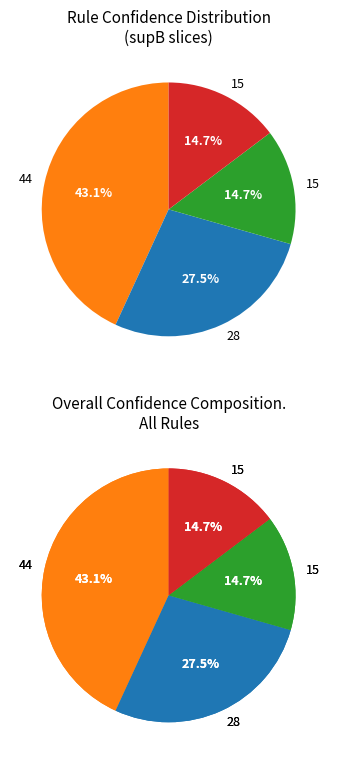

What percentage is the 44 slice, to the nearest percent?

43%